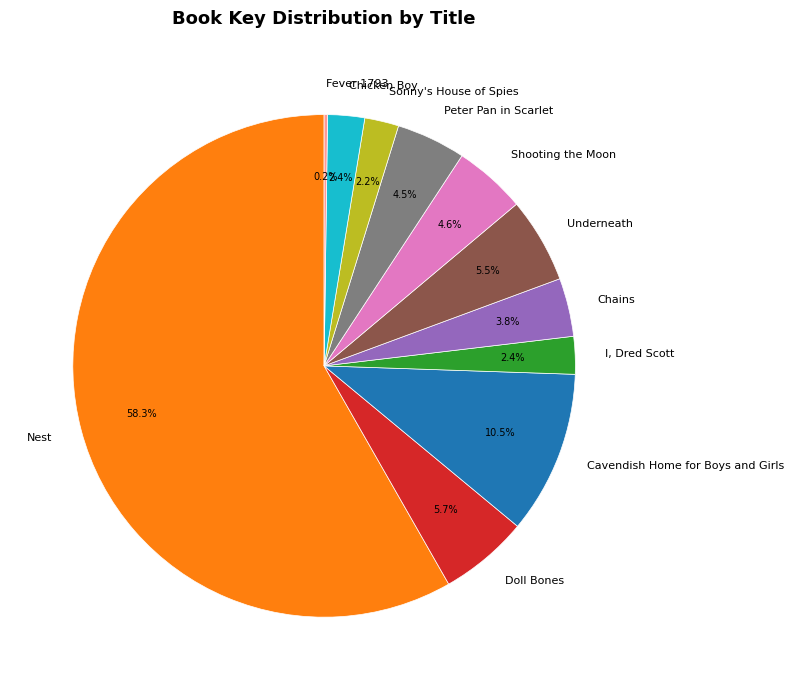

To the nearest percent, what is the combined percentage of Peter Pan in Scarlet and Chicken Boy?

7%